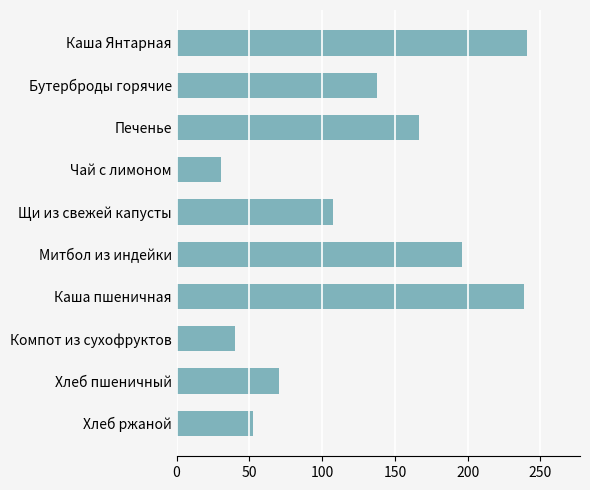

How many categories are shown in the chart?

10